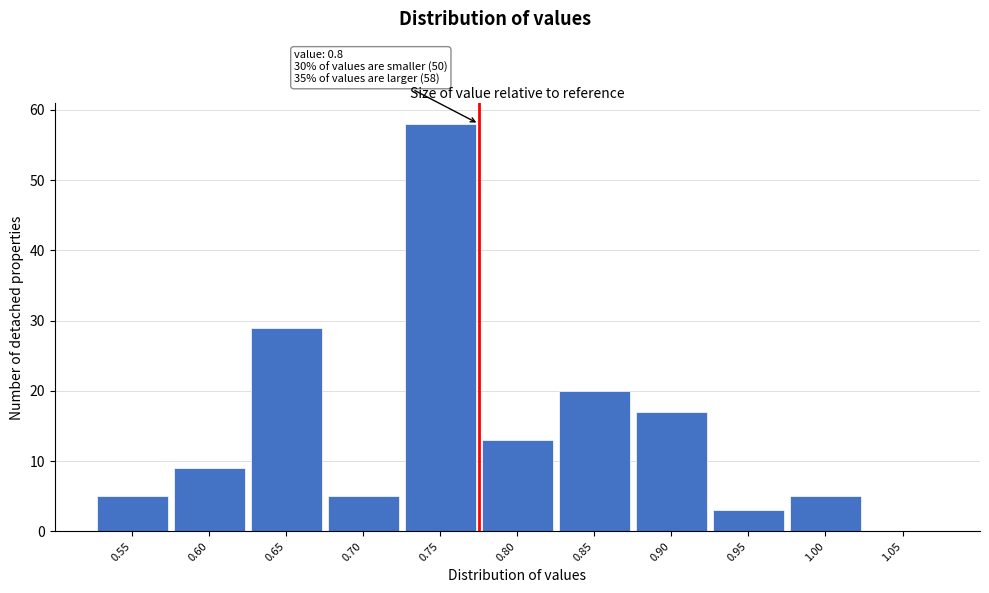

Reading left to right, what are all the values shown in this chart?

0.55=5	0.60=9	0.65=29	0.70=5	0.75=58	0.80=13	0.85=20	0.90=17	0.95=3	1.00=5	1.05=0